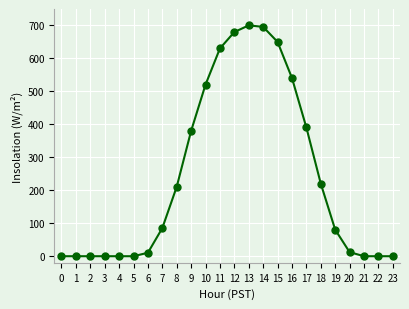

What is the change in value from 0 to 6?

+10.5